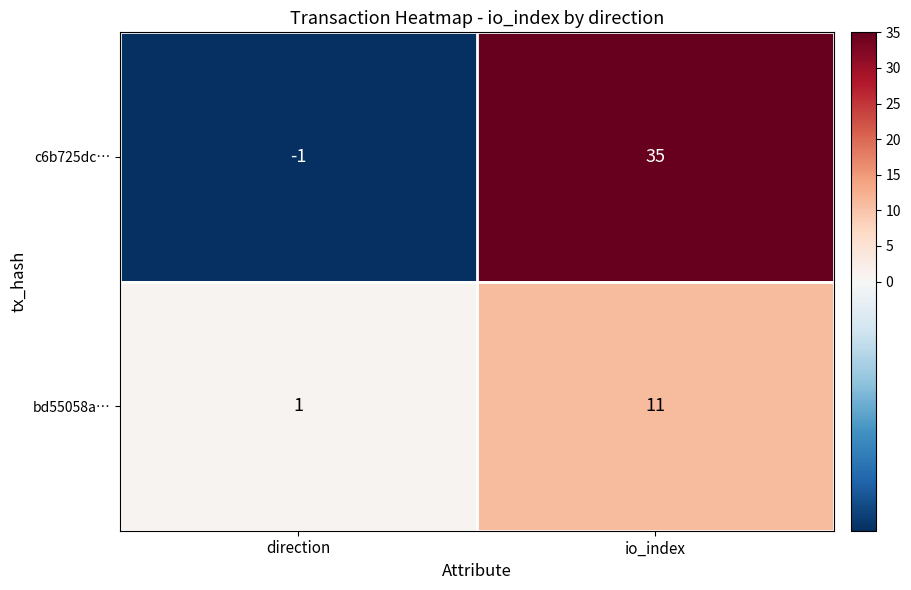

List the series in order of their peak value, highest first.

c6b725dc…, bd55058a…